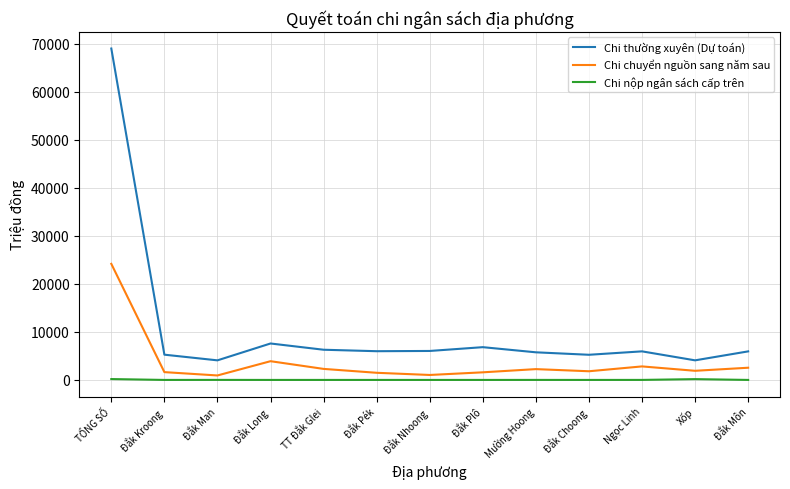

Which category has the highest value in the Chi thường xuyên (Dự toán) series?

TỔNG SỐ